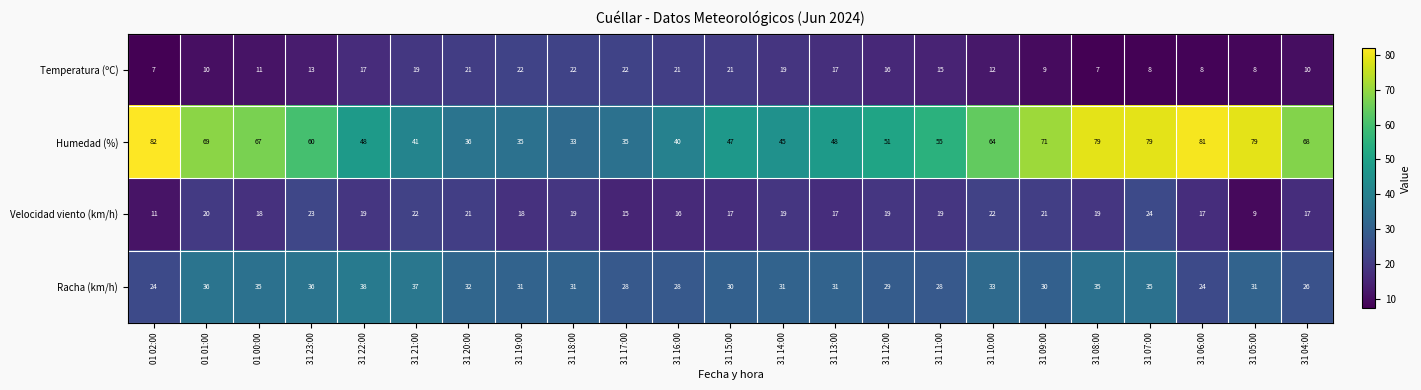

At which label is Velocidad viento (km/h) closest to 16?

31 16:00